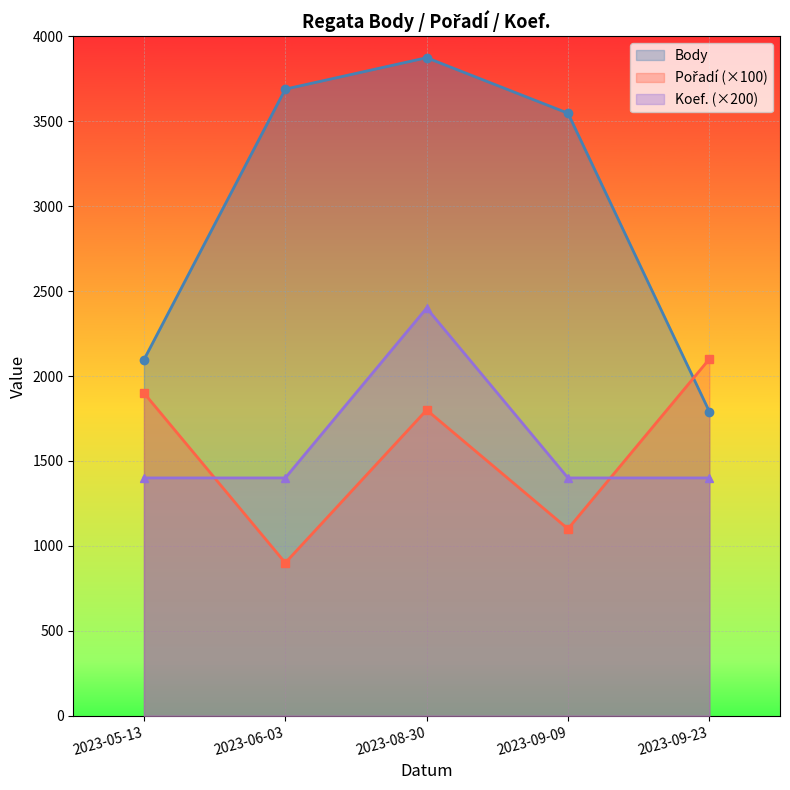

Reading left to right, extract all data points from this chart.

Body: 2023-05-13=2096	2023-06-03=3689	2023-08-30=3874	2023-09-09=3547	2023-09-23=1791
Pořadí: 2023-05-13=1900	2023-06-03=900	2023-08-30=1800	2023-09-09=1100	2023-09-23=2100
Koef.: 2023-05-13=1400	2023-06-03=1400	2023-08-30=2400	2023-09-09=1400	2023-09-23=1400